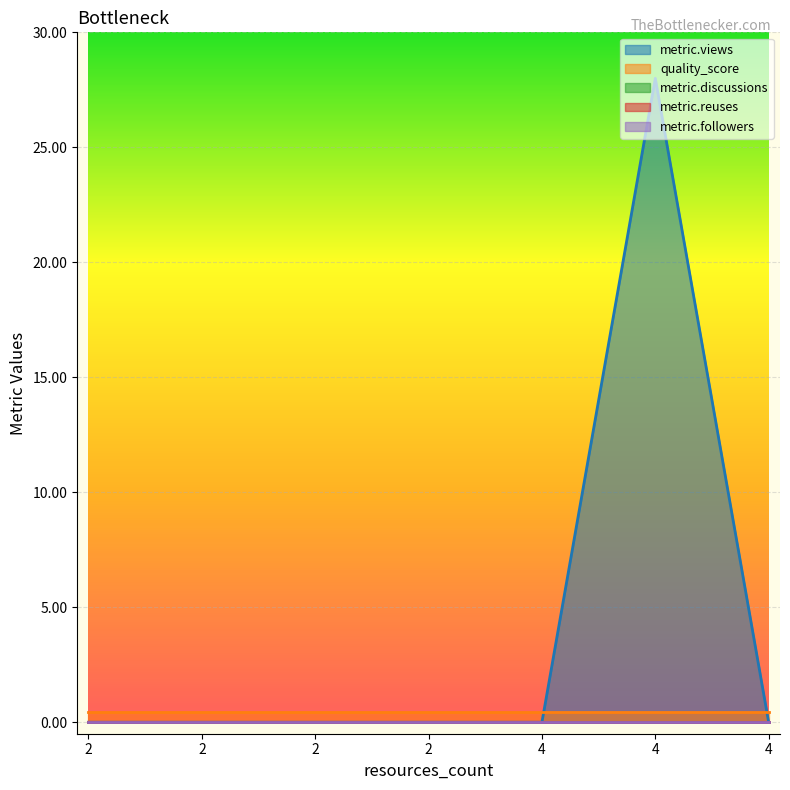

At how many categories does at least one series exceed 16?

1